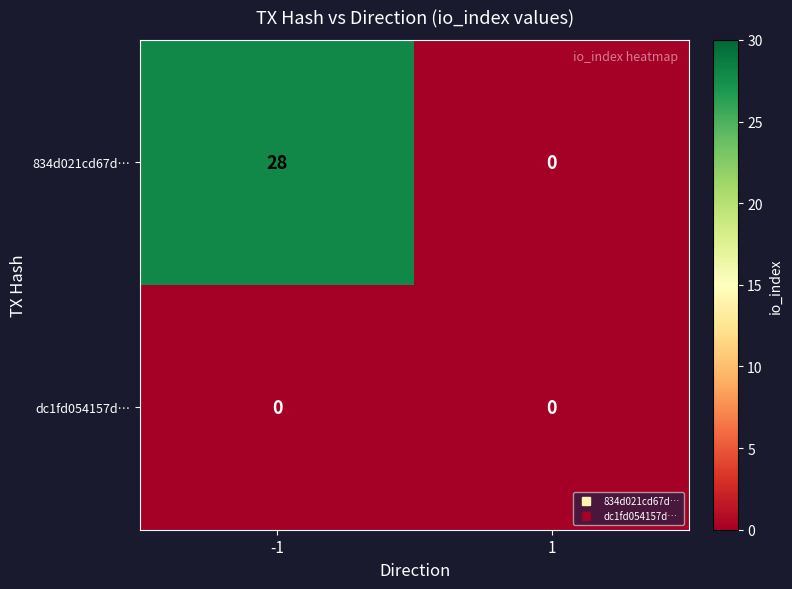

What is the total value across all series at -1?

28